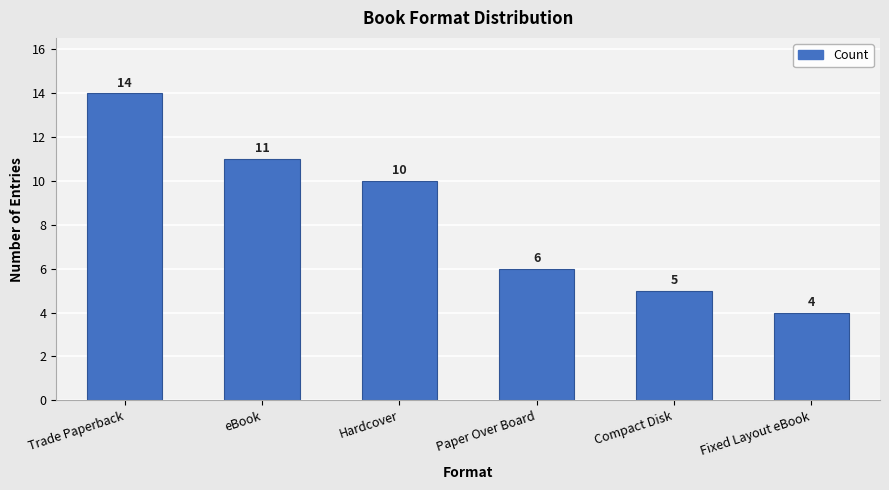

What is the label of the 4th bar from the right?

Hardcover